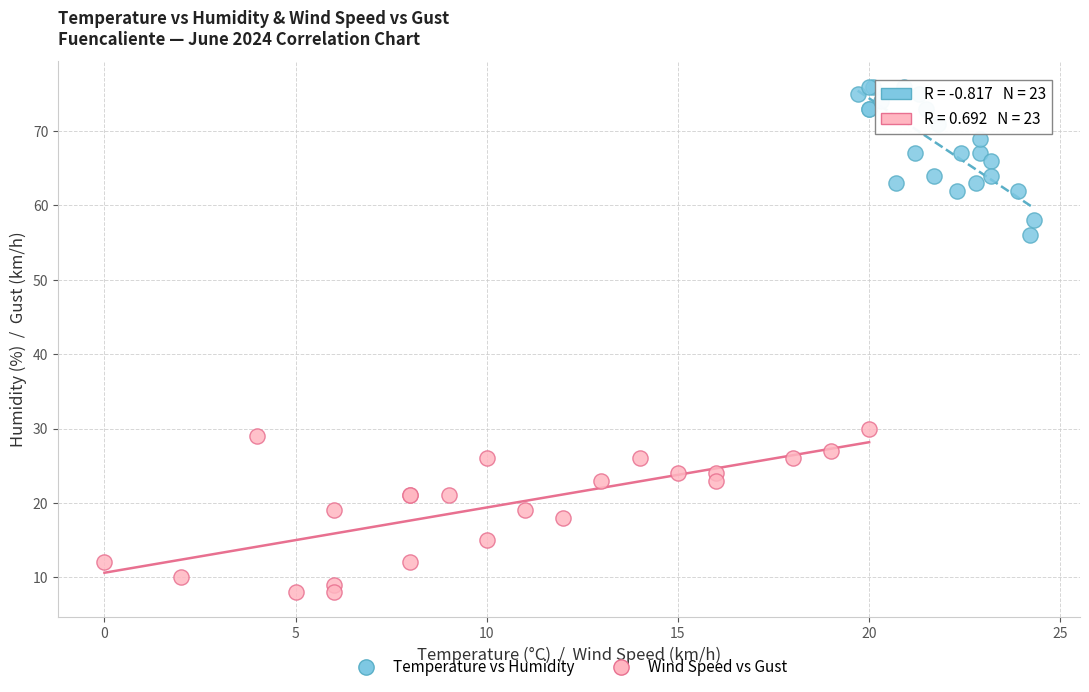

Which series contains the highest Y value?

Temperature vs Humidity